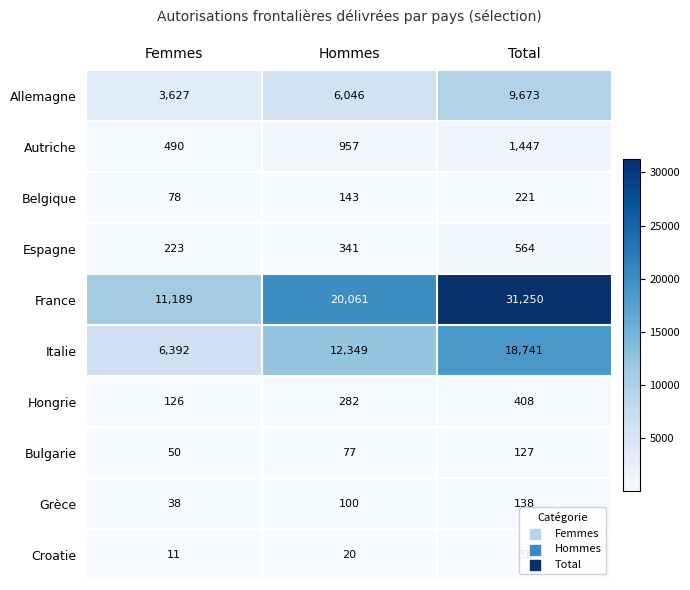

Which category has the highest value in the Autriche series?

Total